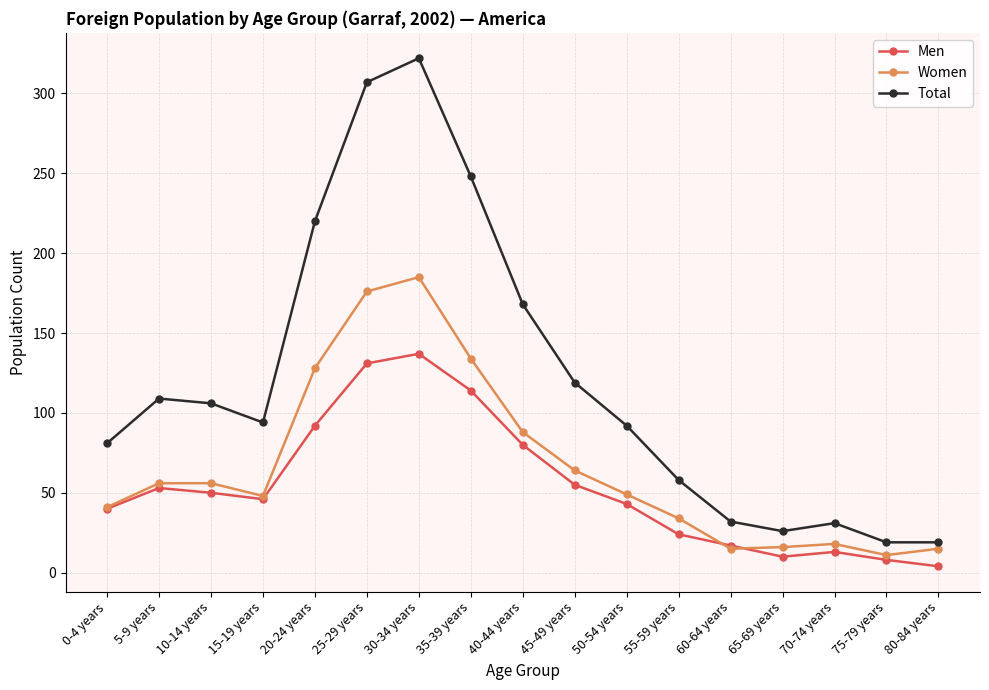

True or false: Women has more than 1 interior local peaks.

True